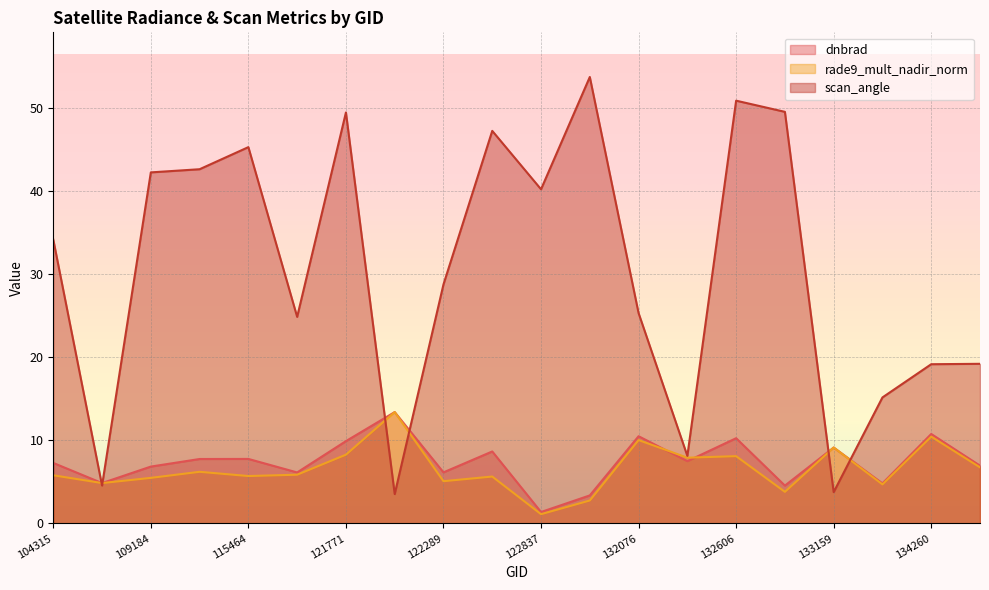

At which category does rade9_mult_nadir_norm reach its first local valley?

104431